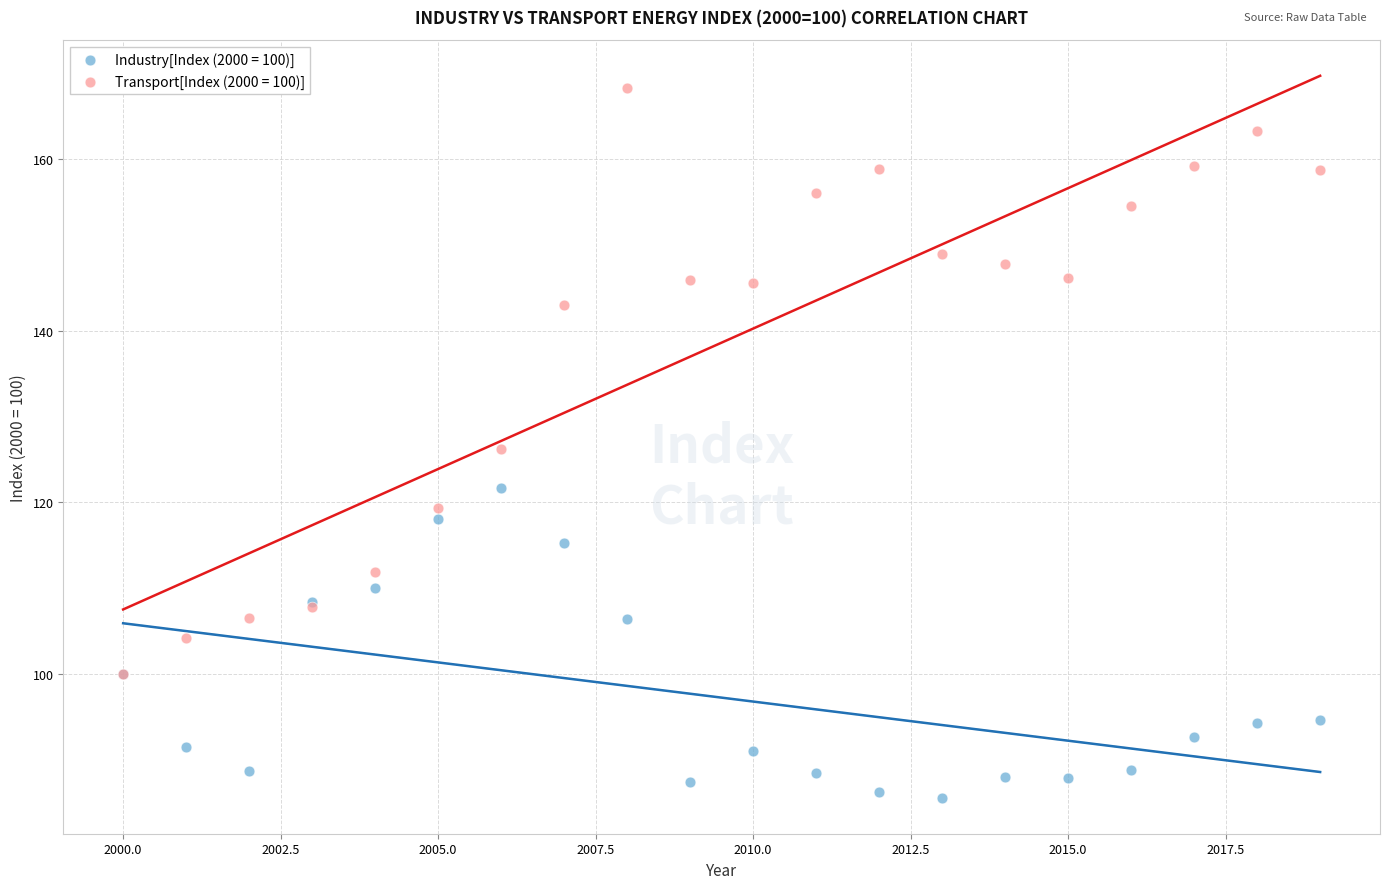

What are all the series names shown in the legend?

Industry[Index (2000 = 100)], Transport[Index (2000 = 100)]